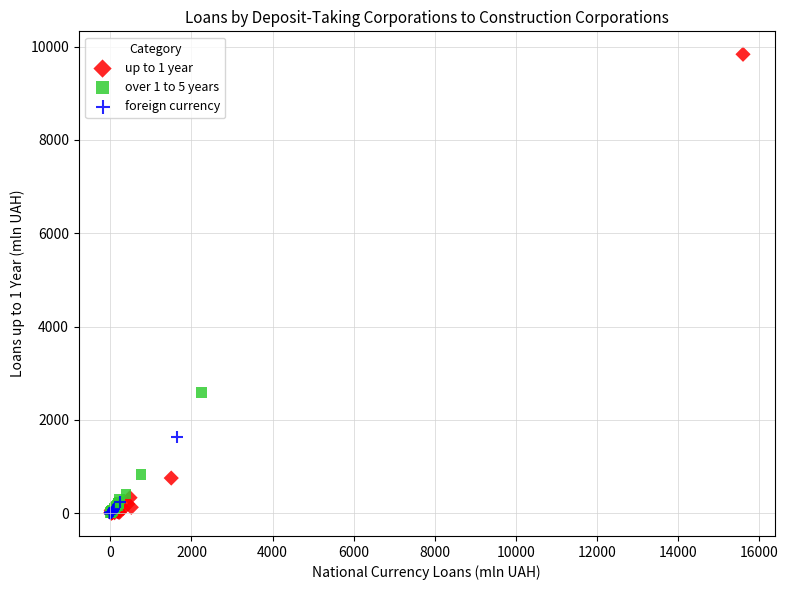

Which series contains the highest Y value?

up to 1 year